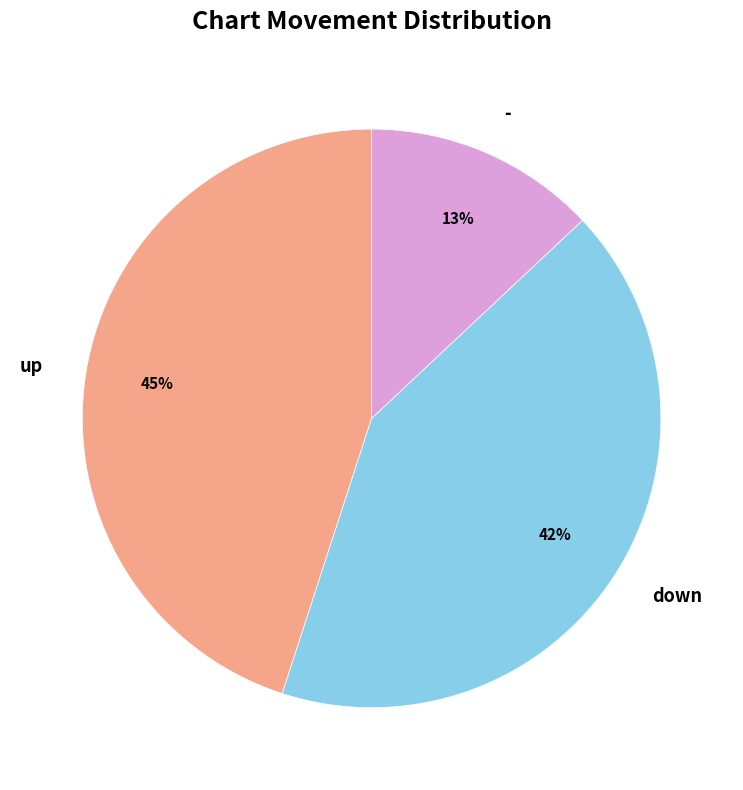

To the nearest percent, what is the difference between the up and - slice percentages?

32%